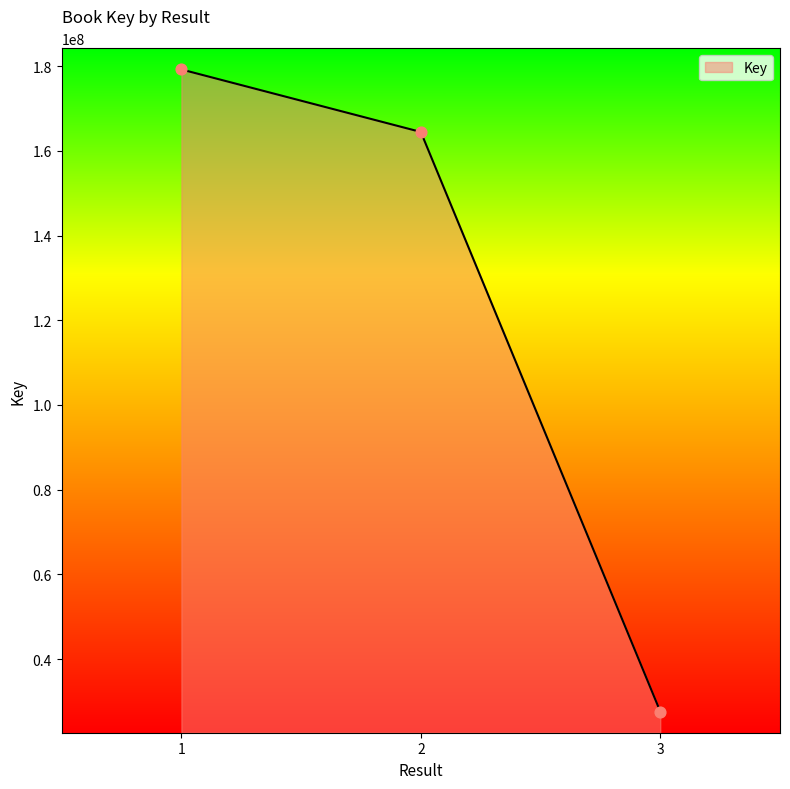

Between 3 and 1, which is larger?

1